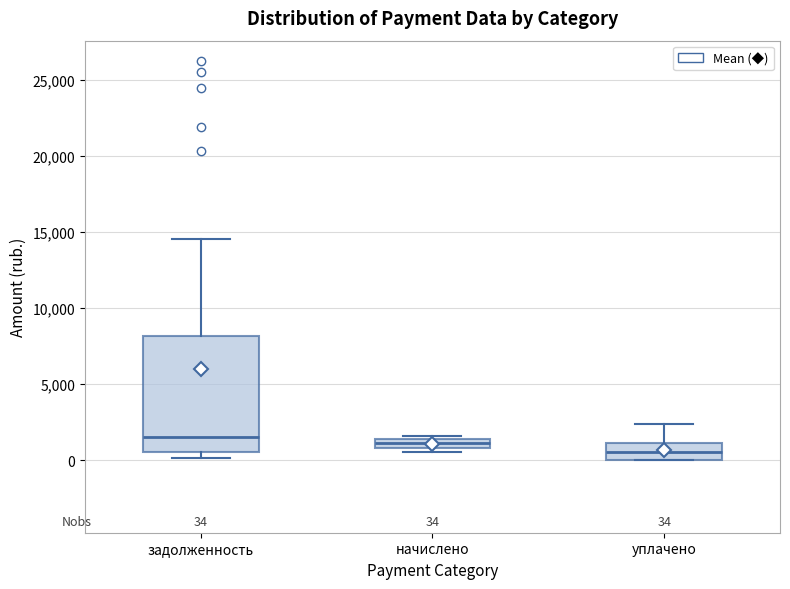

Which box's median line is the lowest?

уплачено